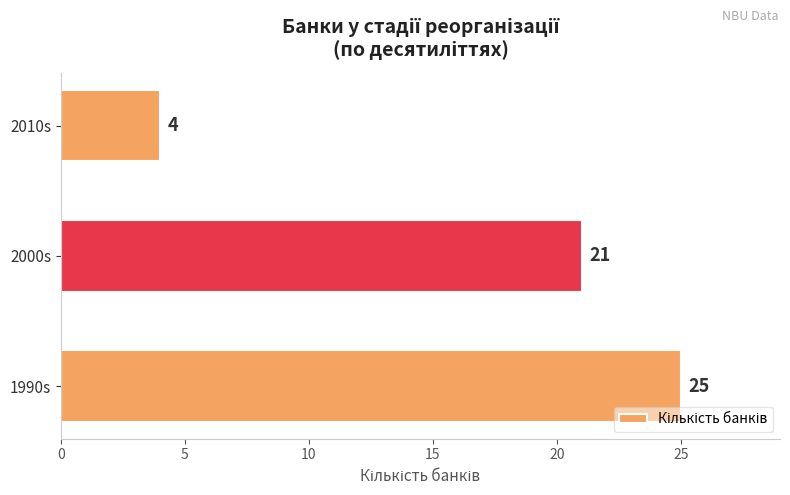

How many data points are less than 21?

1